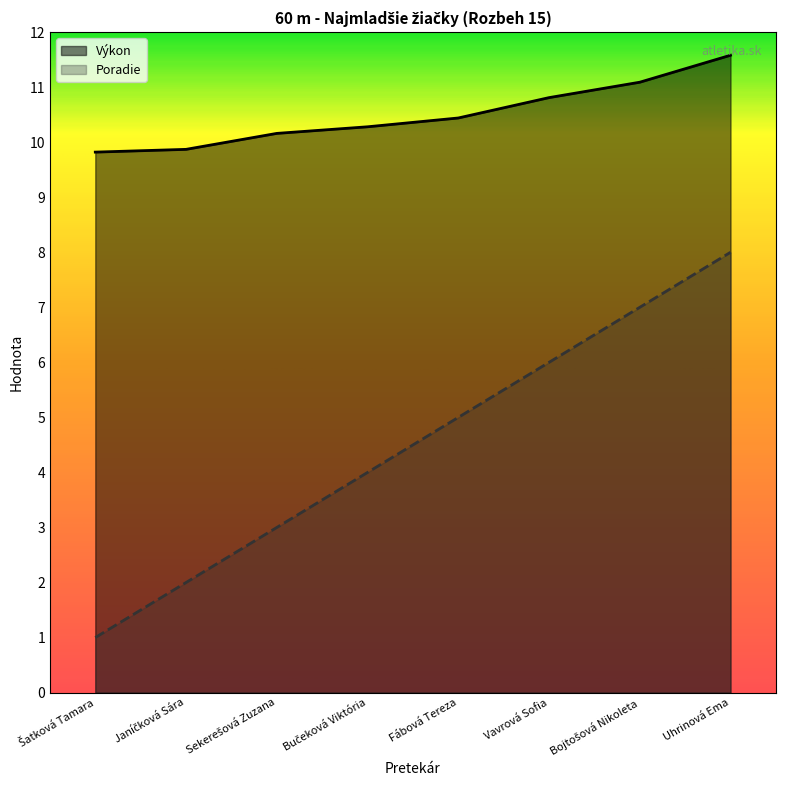

Reading left to right, what are all the values shown in this chart?

Poradie: Šatková Tamara=1.0	Janíčková Sára=2.0	Sekerešová Zuzana=3.0	Bučeková Viktória=4.0	Fábová Tereza=5.0	Vavrová Sofia=6.0	Bojtošová Nikoleta=7.0	Uhrinová Ema=8.0
Výkon: Šatková Tamara=9.8	Janíčková Sára=9.9	Sekerešová Zuzana=10.2	Bučeková Viktória=10.3	Fábová Tereza=10.4	Vavrová Sofia=10.8	Bojtošová Nikoleta=11.1	Uhrinová Ema=11.6